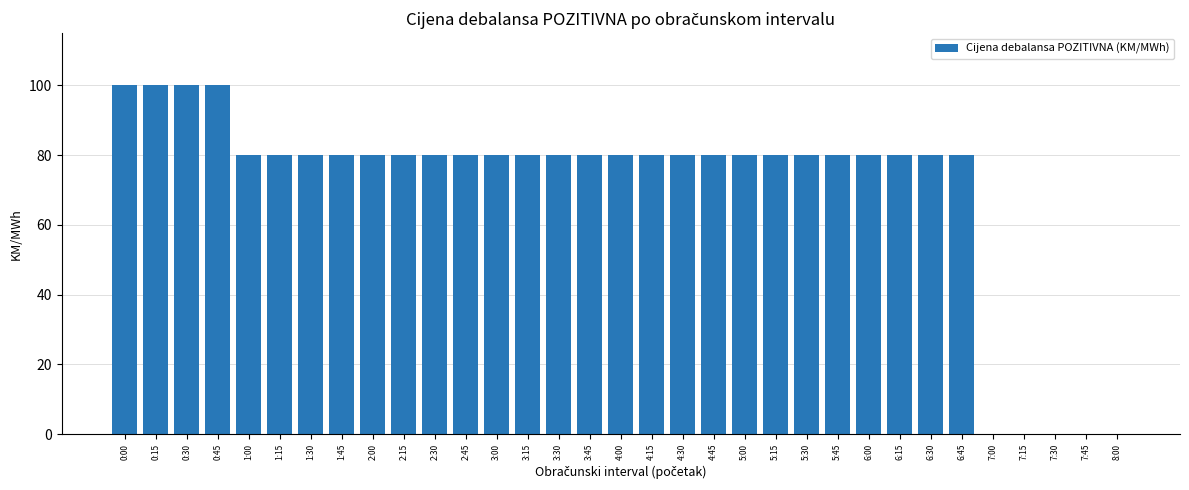

Reading left to right, transcribe all the data shown in this chart.

0:00=100	0:15=100	0:30=100	0:45=100	1:00=80	1:15=80	1:30=80	1:45=80	2:00=80	2:15=80	2:30=80	2:45=80	3:00=80	3:15=80	3:30=80	3:45=80	4:00=80	4:15=80	4:30=80	4:45=80	5:00=80	5:15=80	5:30=80	5:45=80	6:00=80	6:15=80	6:30=80	6:45=80	7:00=0	7:15=0	7:30=0	7:45=0	8:00=0